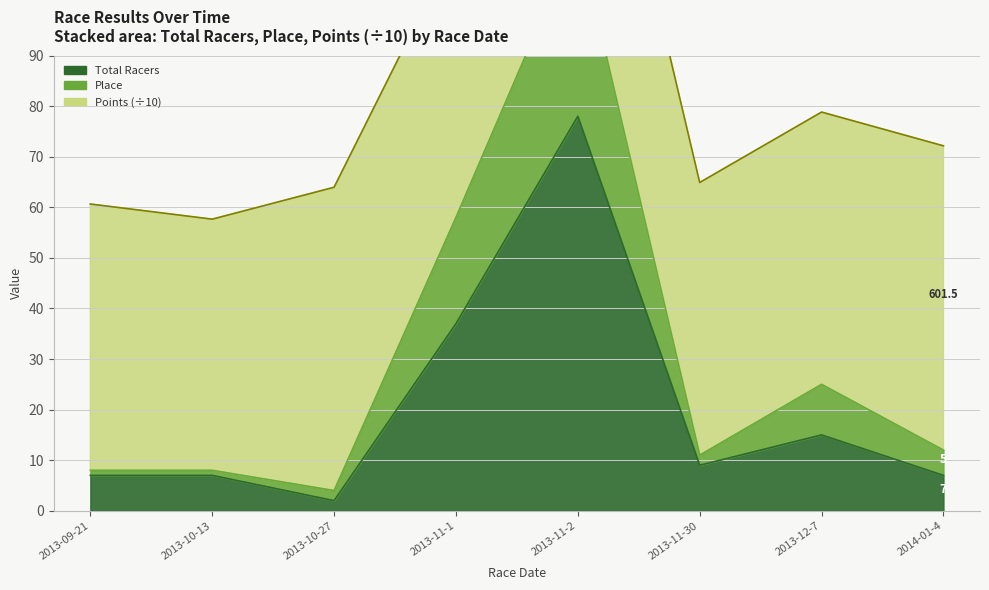

What is the label of the 6th point from the left?

2013-11-30